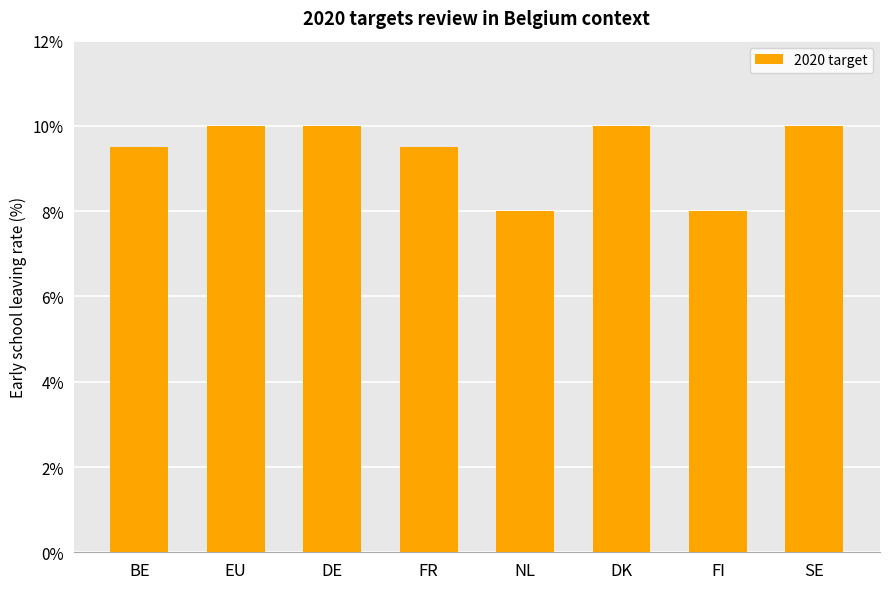

How many data points are less than 10?

4